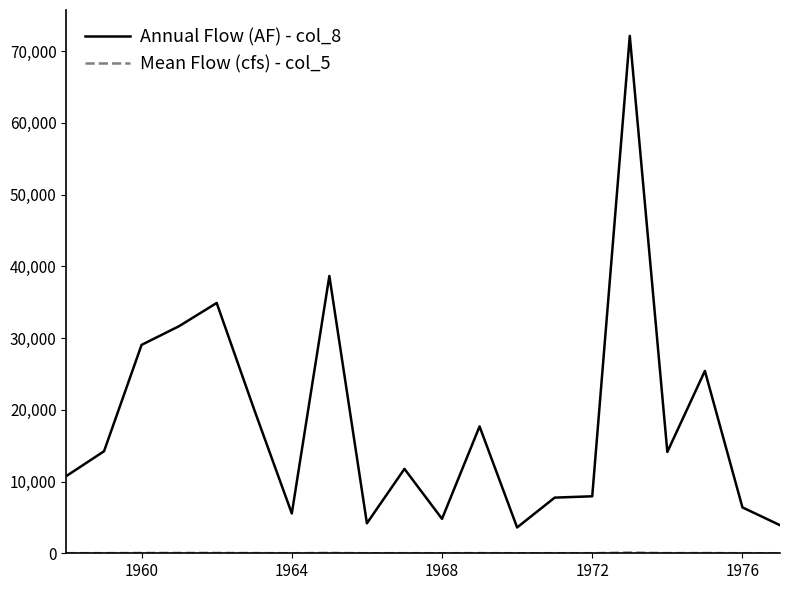

In Annual Flow (AF) - col_8, how many points are lower than both neighbors (excluding endpoints)?

5